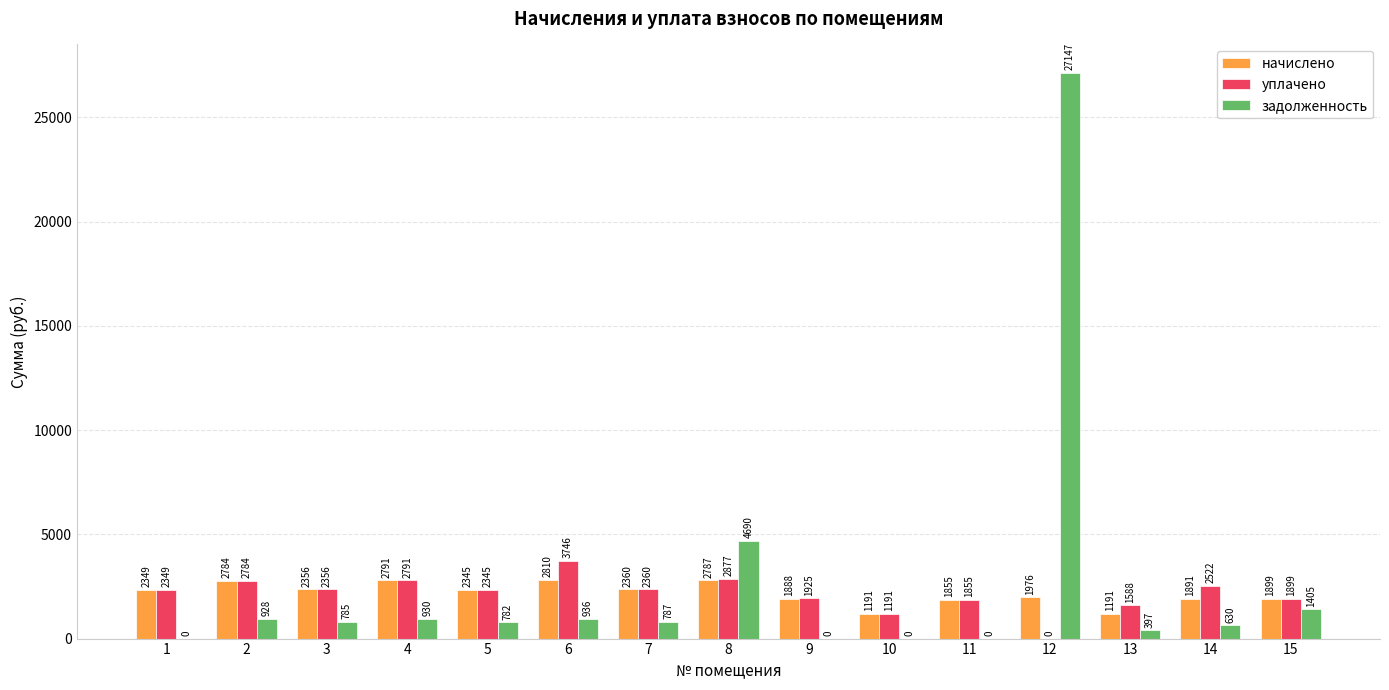

Which label corresponds to the largest value in the chart?

12